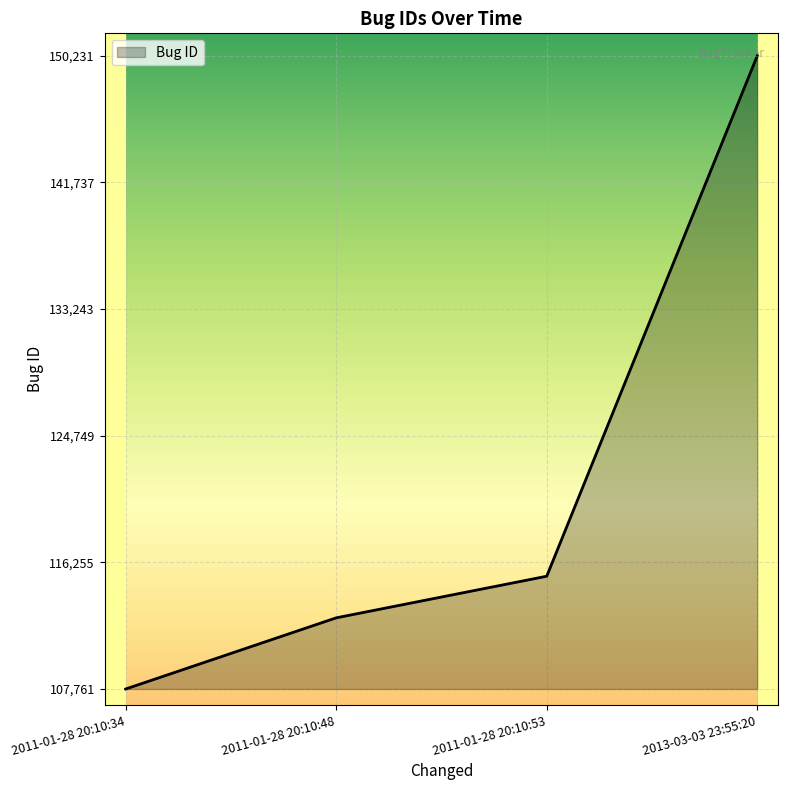

Which category has the lowest value across all series?

2011-01-28 20:10:34